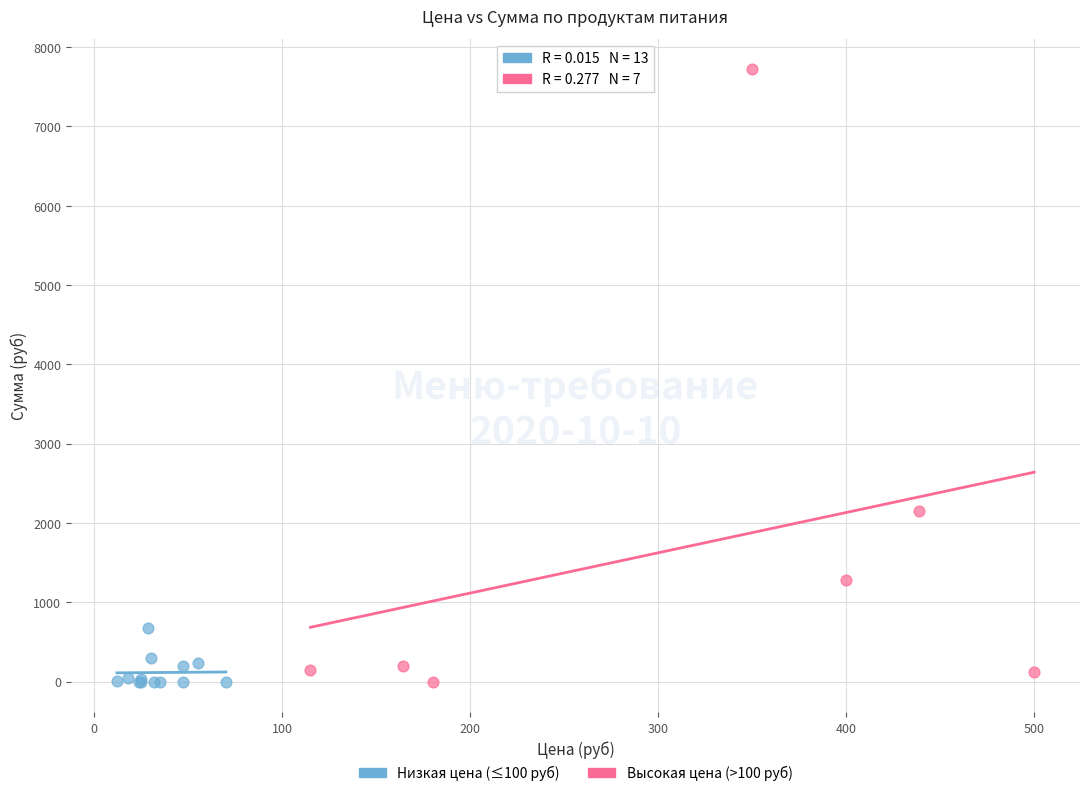

What are all the series names shown in the legend?

Низкая цена (≤100 руб), Высокая цена (>100 руб)